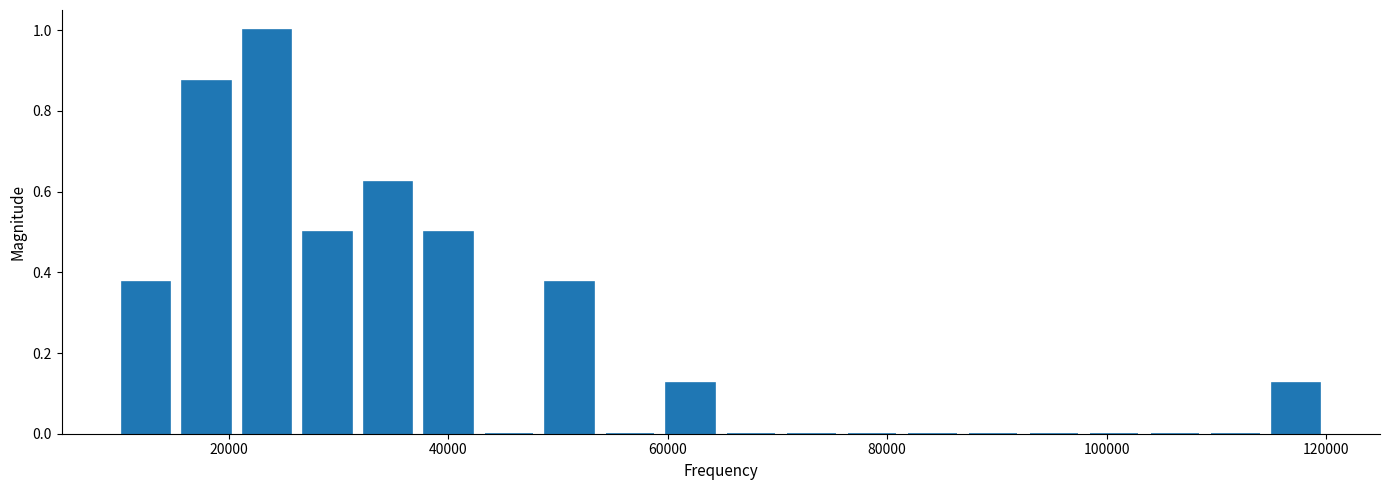

Read against the x-axis, roughly where is the centre of the tallest bar?

24000